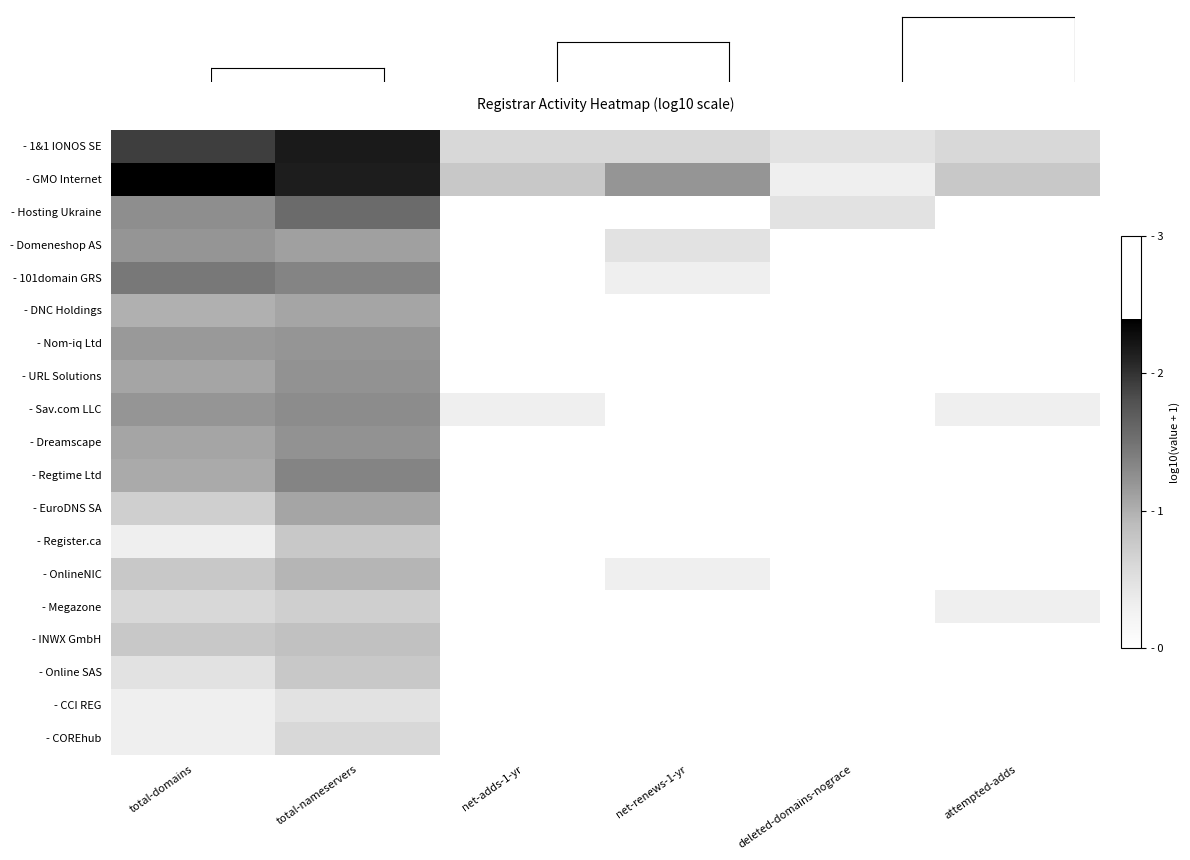

At which category is the sum across all series the highest?

total-nameservers